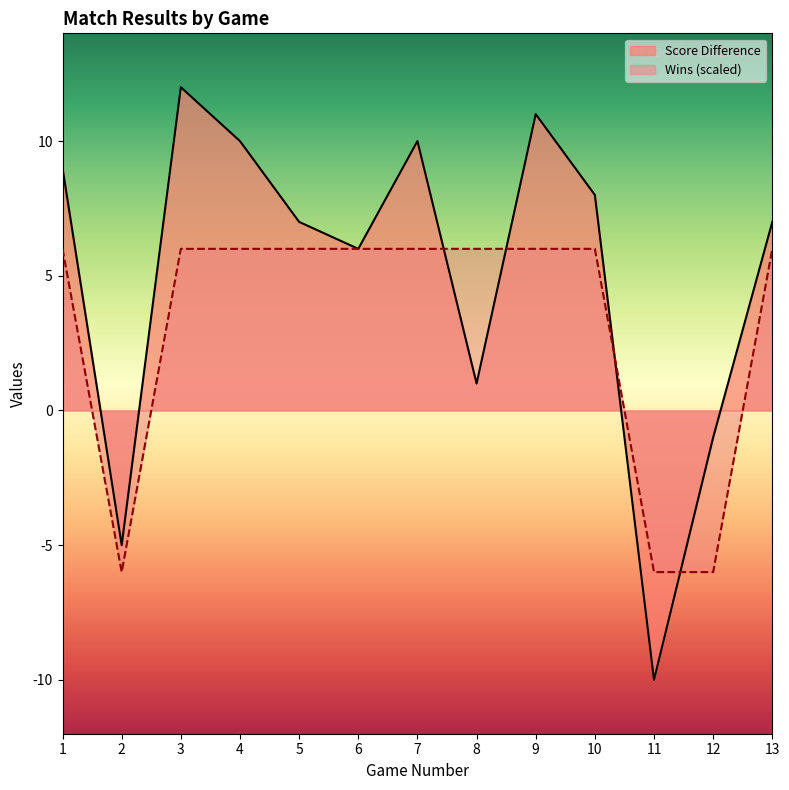

Read the Wins value at 4.

6